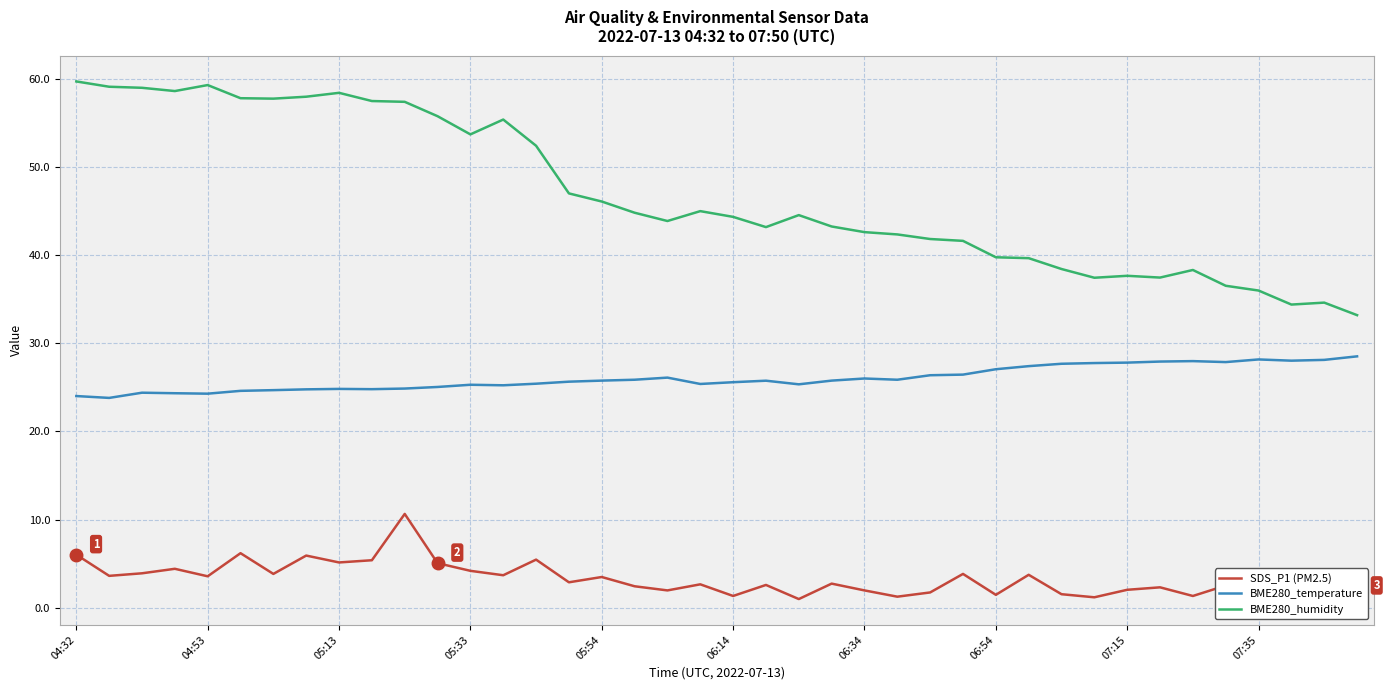

True or false: SDS_P1 (PM2.5) and BME280_humidity cross at least once.

False